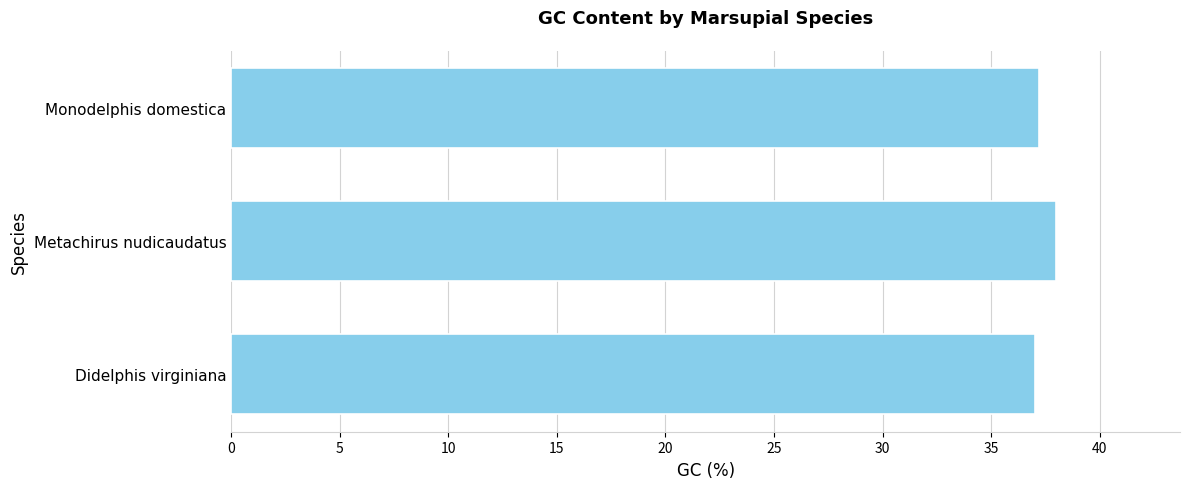

What is the smallest value displayed?

37.0